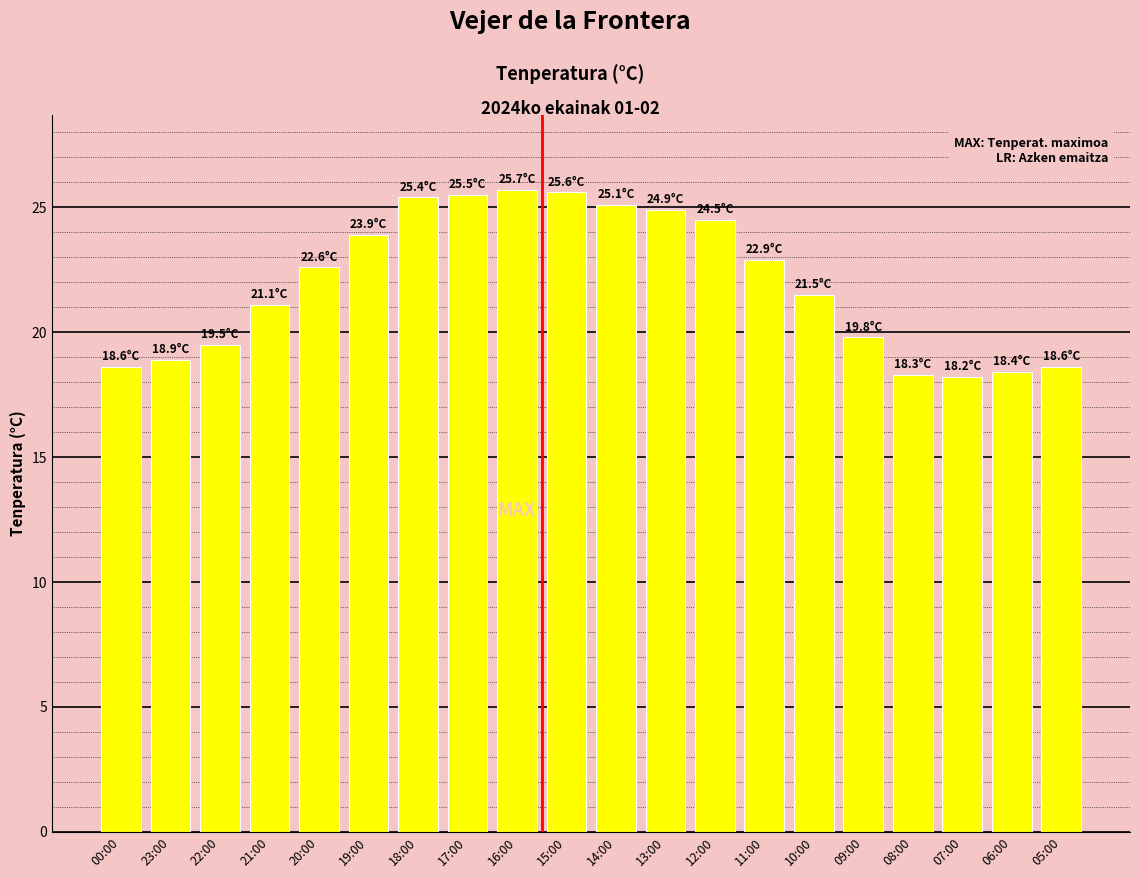

What is the change in value from 21:00 to 07:00?

-2.9